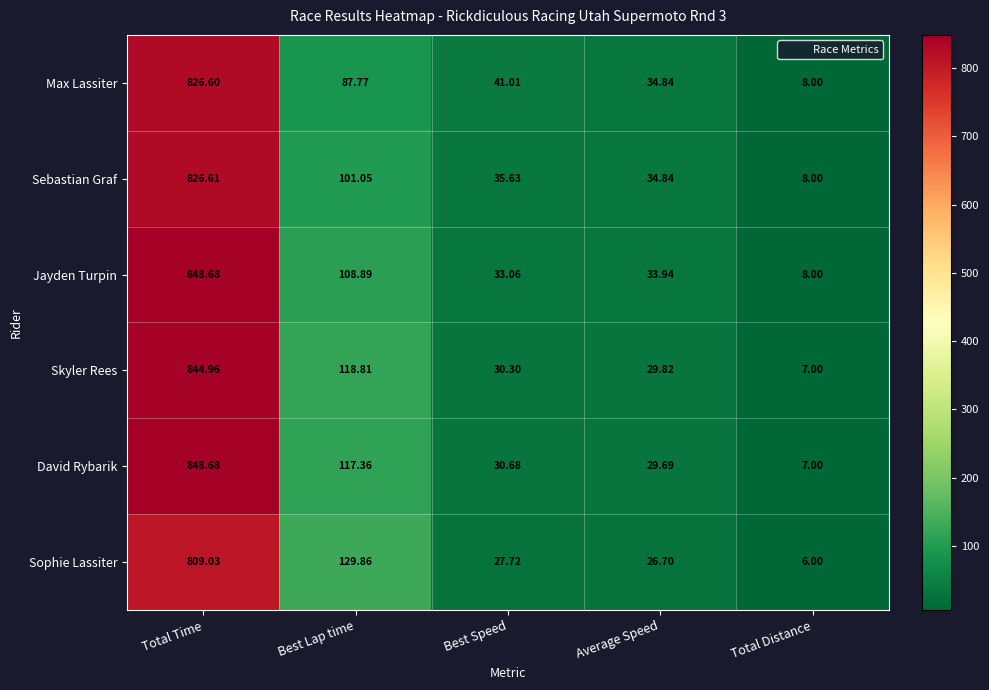

At which label is David Rybarik closest to 427?

Best Lap time